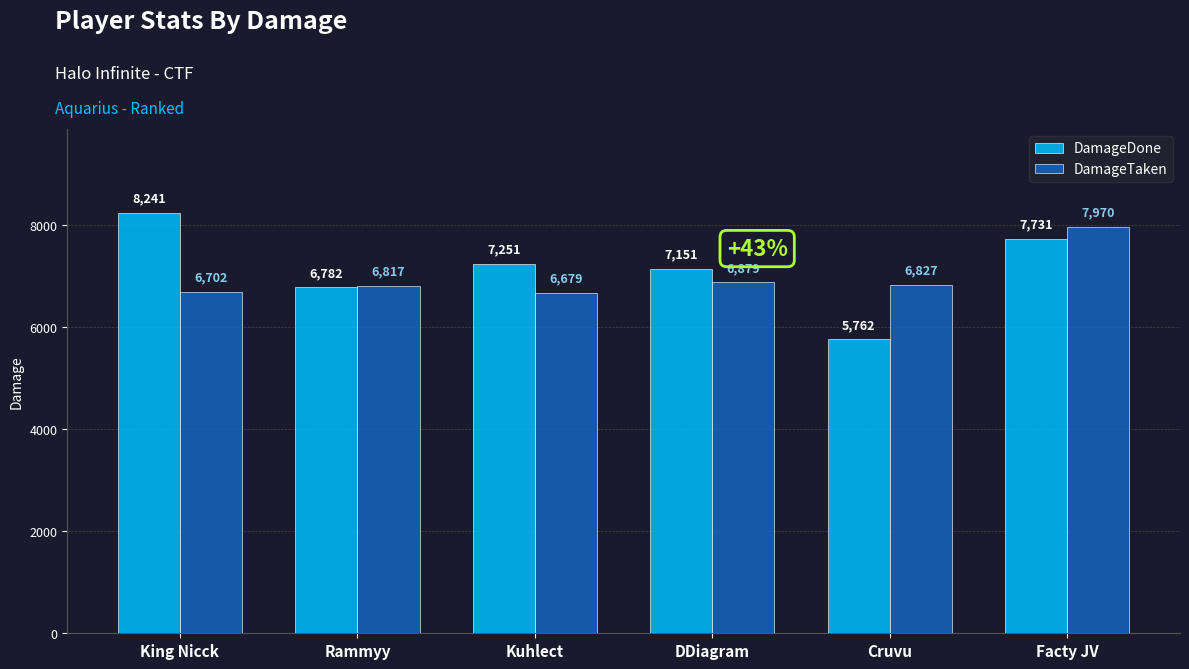

What are all the series names shown in the legend?

DamageDone, DamageTaken